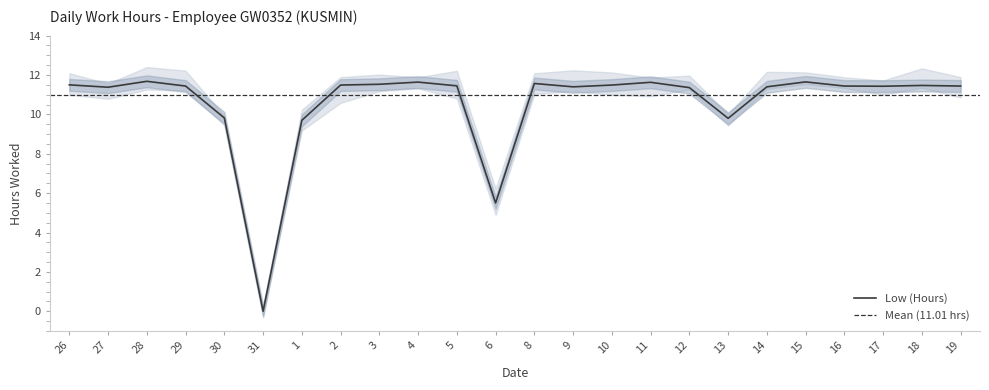

How many lines are shown in the chart?

1